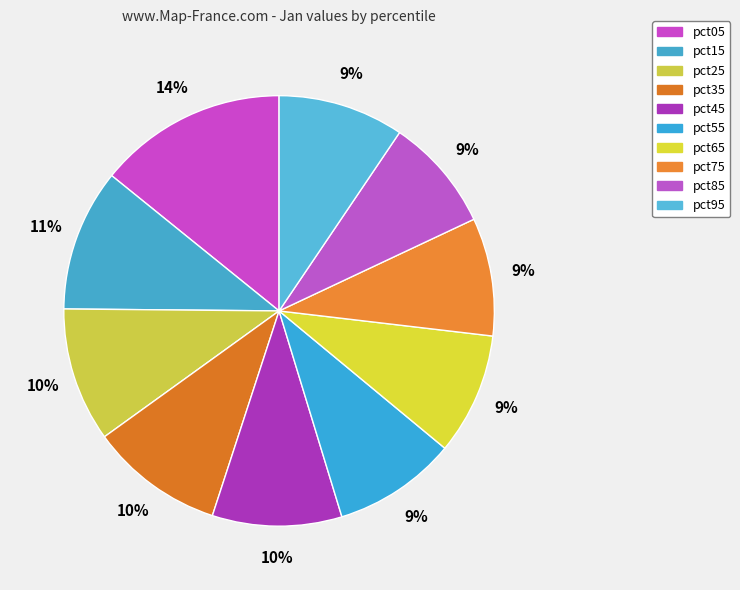

What percentage do pct85 and pct35 together represent?

18.6%